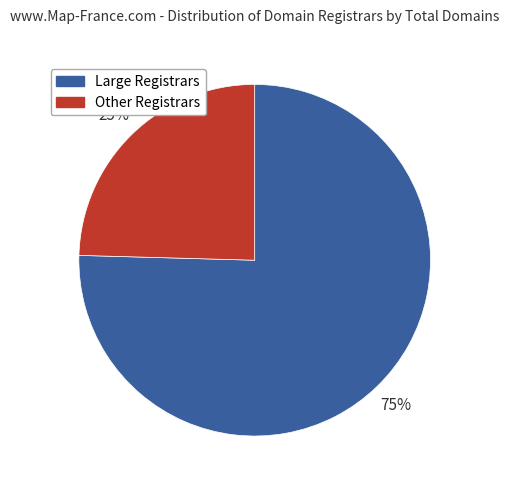

Count the number of slices in the pie.

2